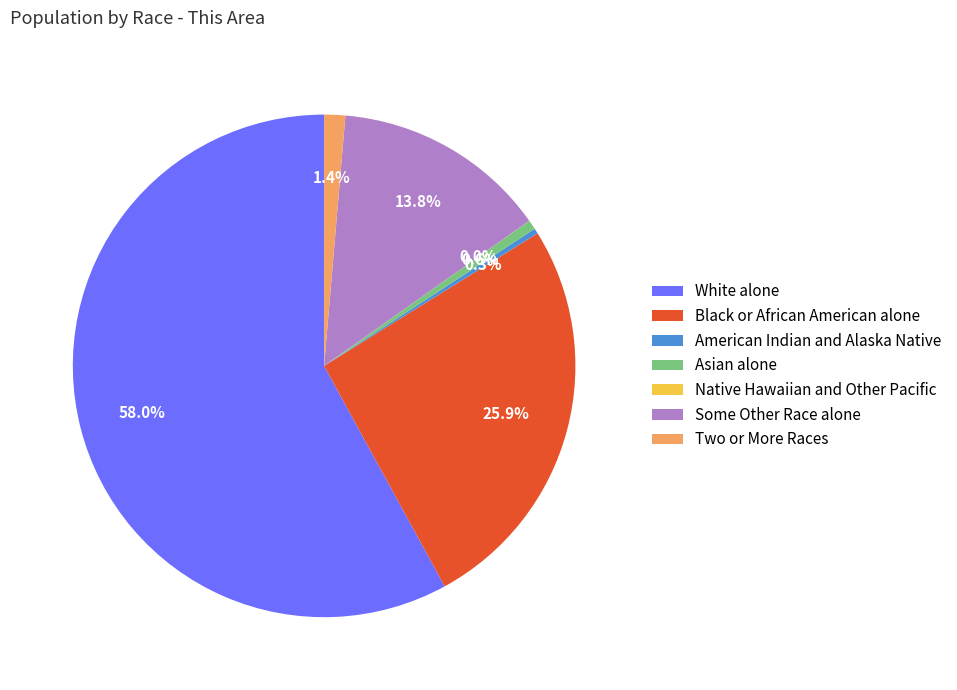

To the nearest percent, what is the average slice percentage?

14%